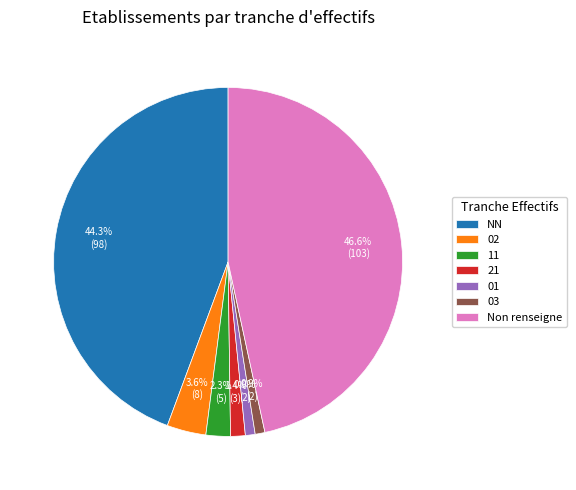

To the nearest percent, what is the difference between the largest and smallest slice percentages?

46%